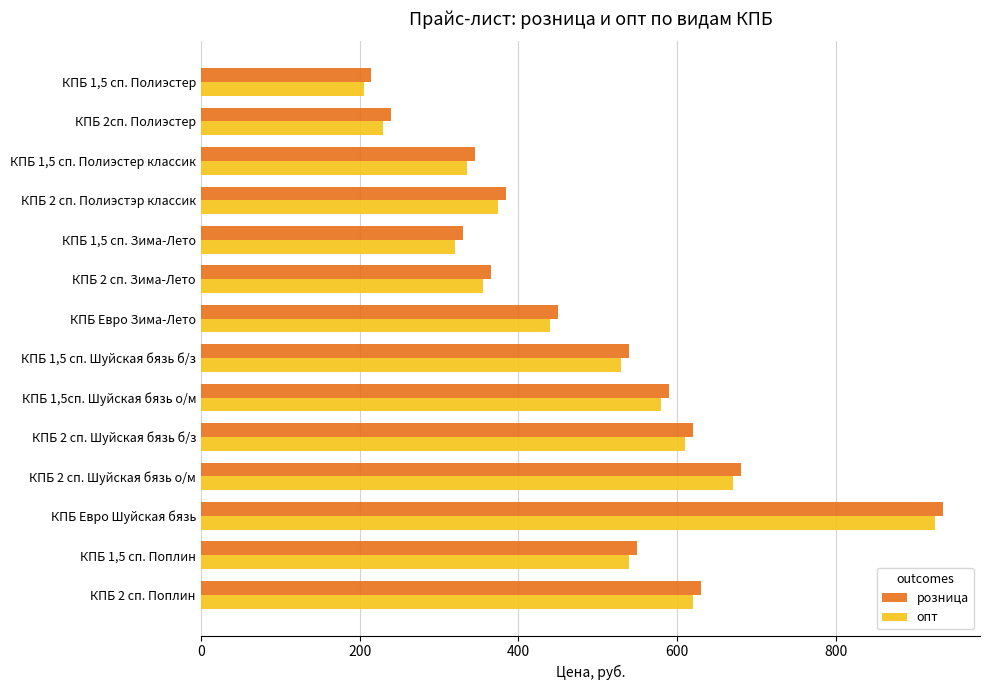

What is the spread (max minus min) of values at КПБ 1,5 сп. Полиэстер?

10